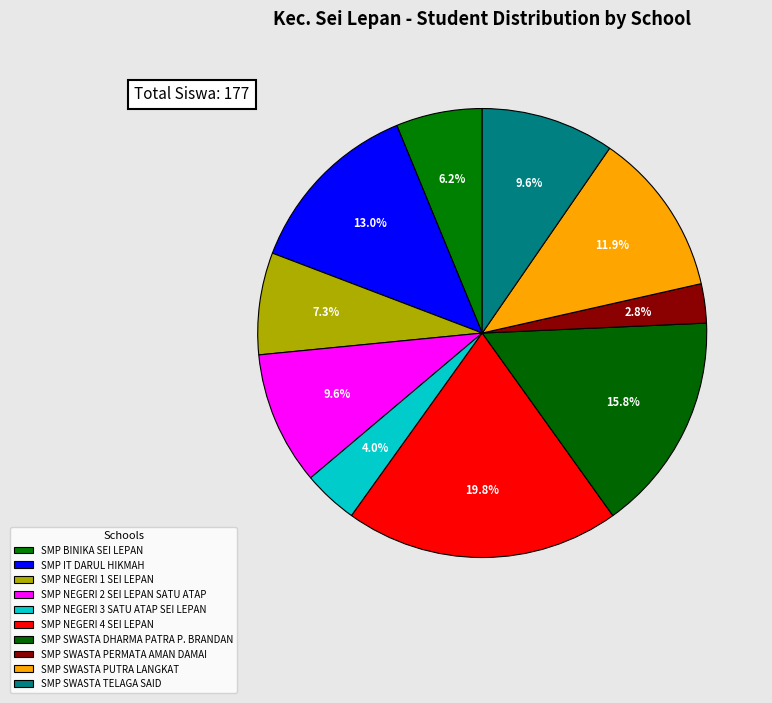

Is it true that SMP IT DARUL HIKMAH is 13% of the pie?

True